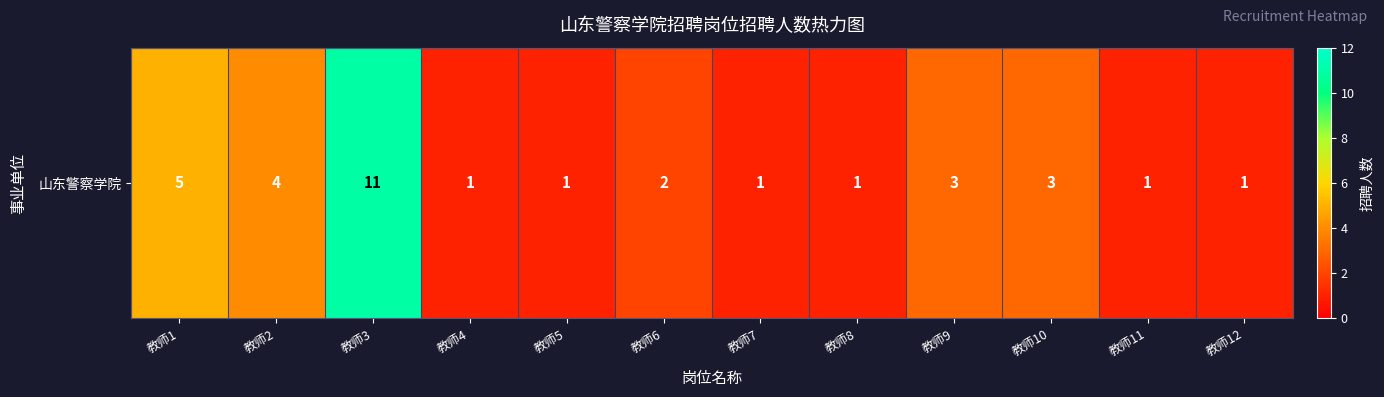

Count the values in the range 1 to 4.

10